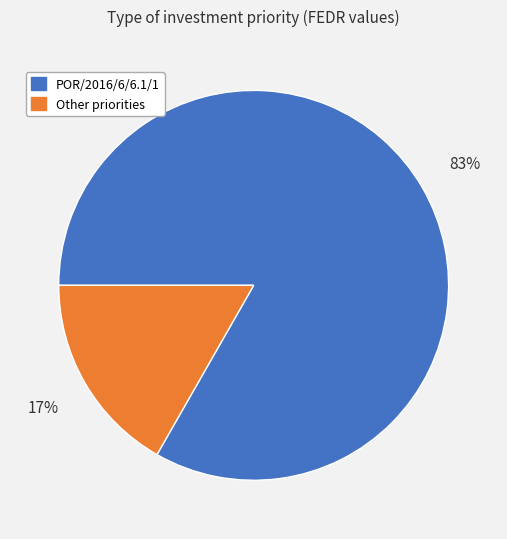

To the nearest percent, what is the average slice percentage?

50%